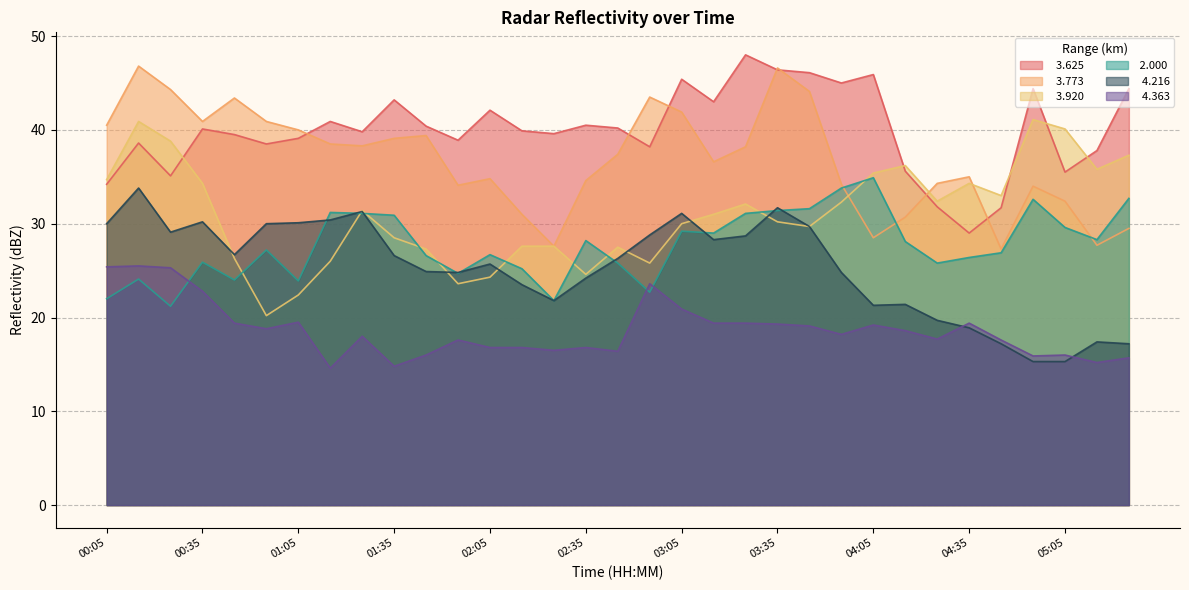

At which label does  2.000 reach its minimum?

00:25